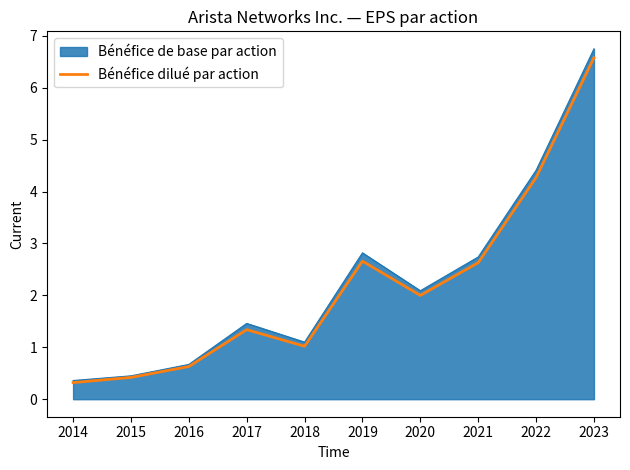

The value of Bénéfice dilué par action at 2017 is 0.4. True or false?

False